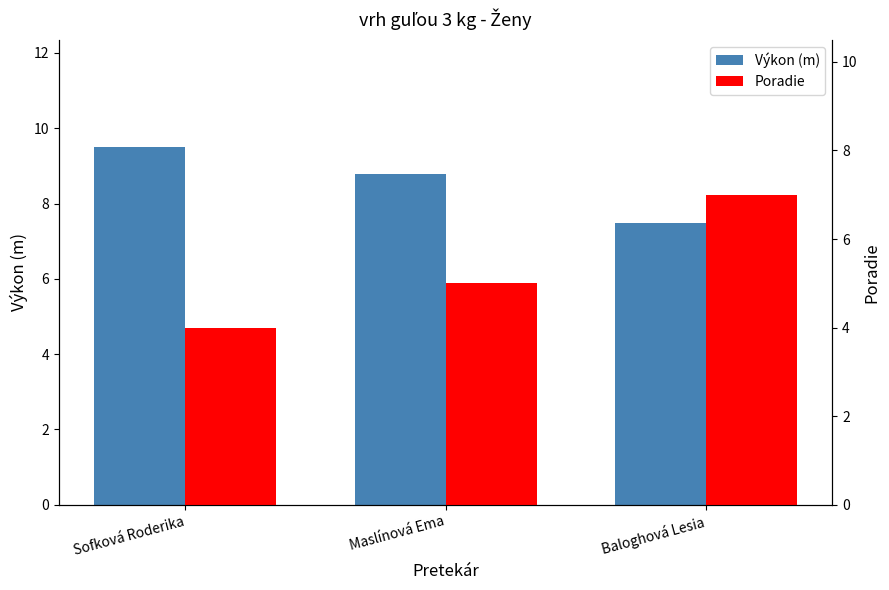

At which label is Poradie closest to 5?

Maslínová Ema